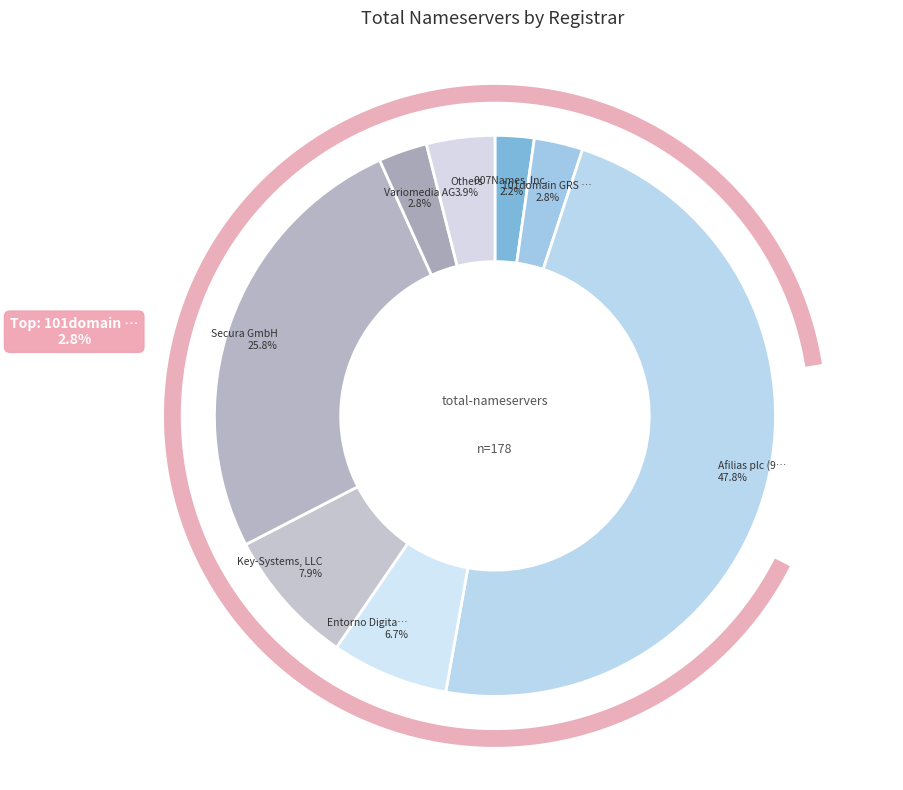

Does Afilias plc (9998) represent more than half of the total?

No